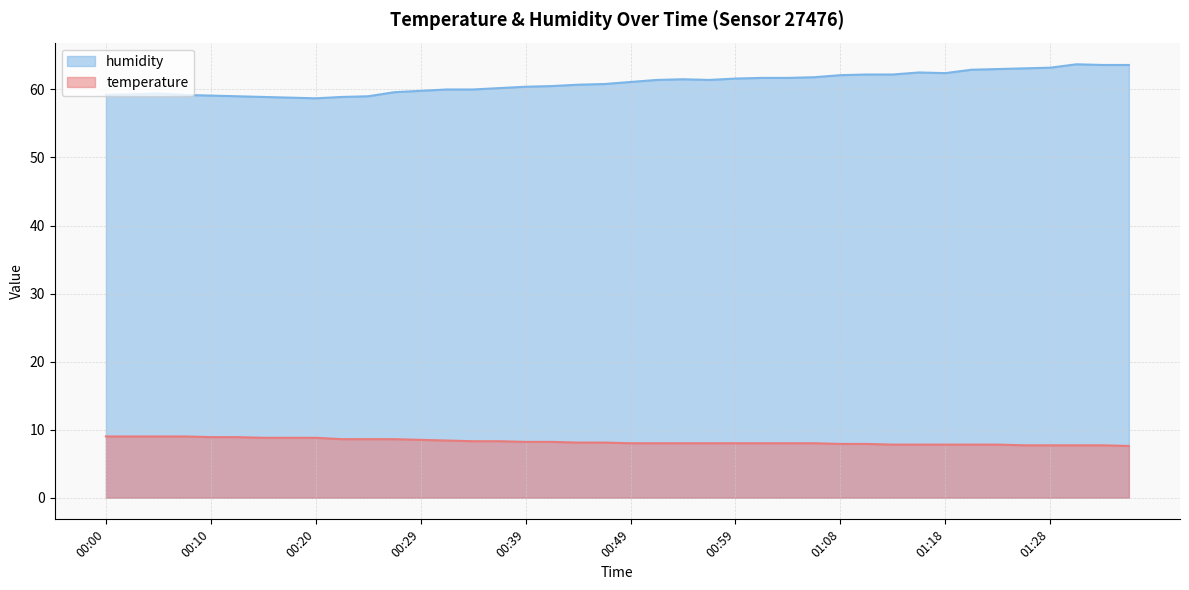

What is the maximum value for temperature?

9.0